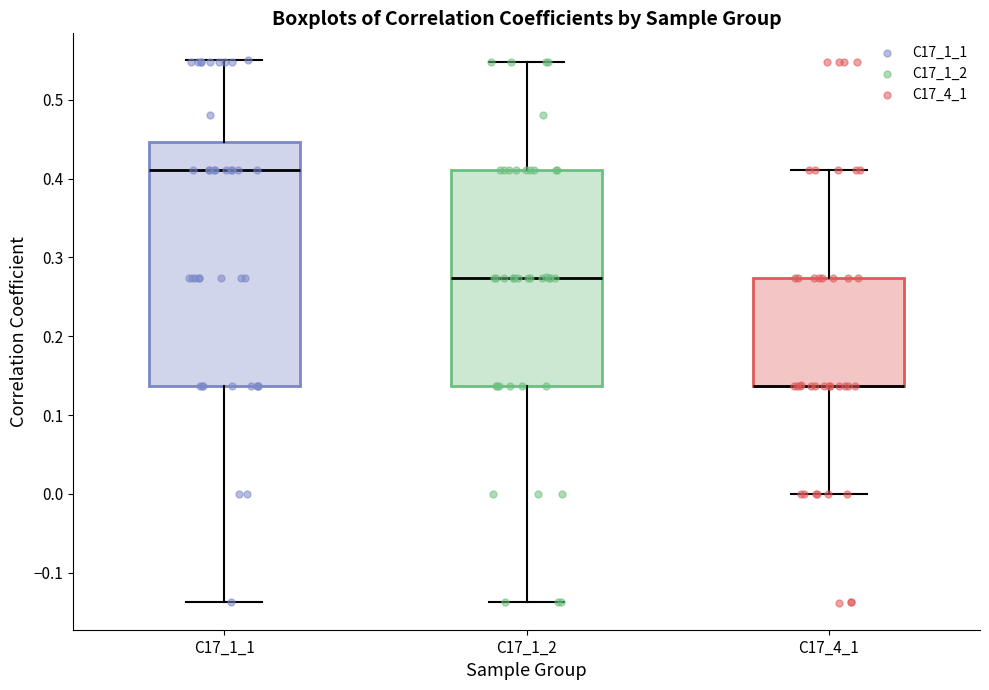

Where is the upper edge of the box for C17_4_1 on the y-axis? The values are not printed on the chart, so give them approximately, as read against the axis.

0.27